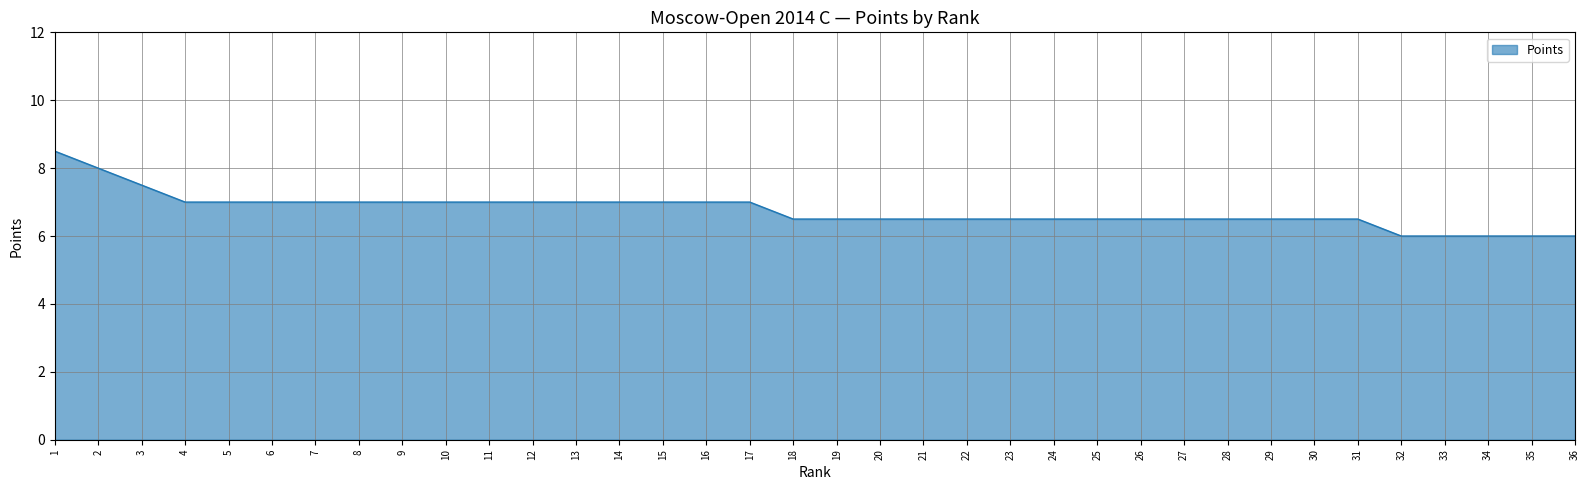

Reading right to left, extract all data points from this chart.

36=6.0	35=6.0	34=6.0	33=6.0	32=6.0	31=6.5	30=6.5	29=6.5	28=6.5	27=6.5	26=6.5	25=6.5	24=6.5	23=6.5	22=6.5	21=6.5	20=6.5	19=6.5	18=6.5	17=7.0	16=7.0	15=7.0	14=7.0	13=7.0	12=7.0	11=7.0	10=7.0	9=7.0	8=7.0	7=7.0	6=7.0	5=7.0	4=7.0	3=7.5	2=8.0	1=8.5